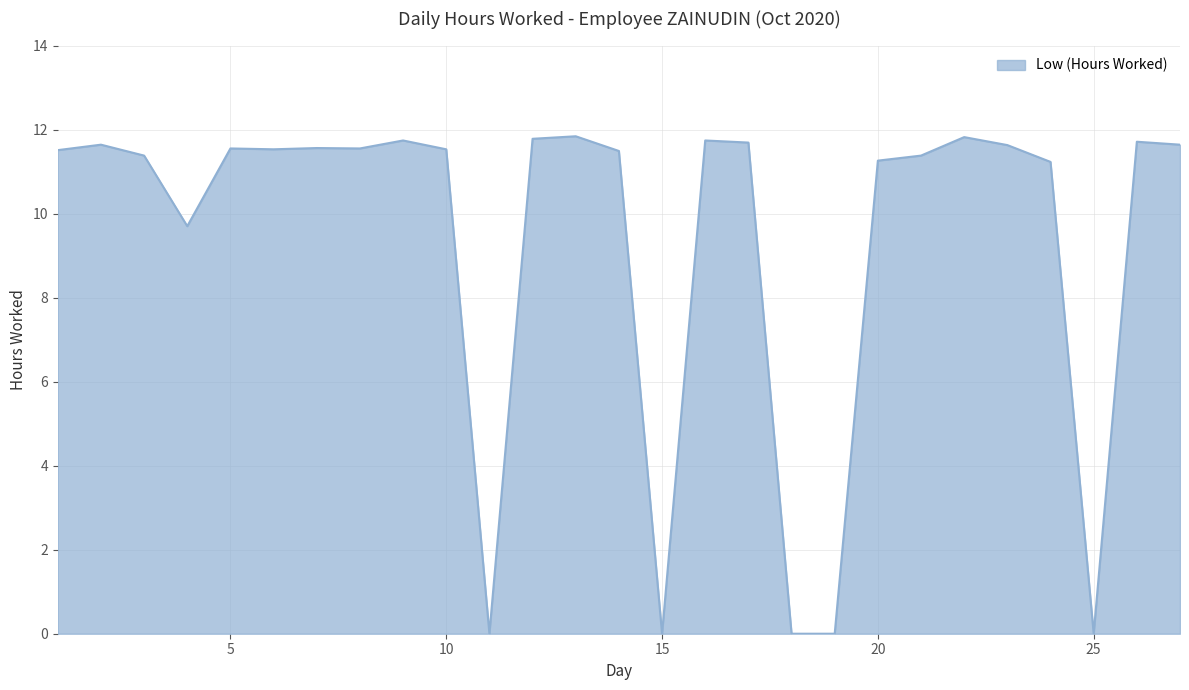

Does the chart have visible grid lines?

Yes